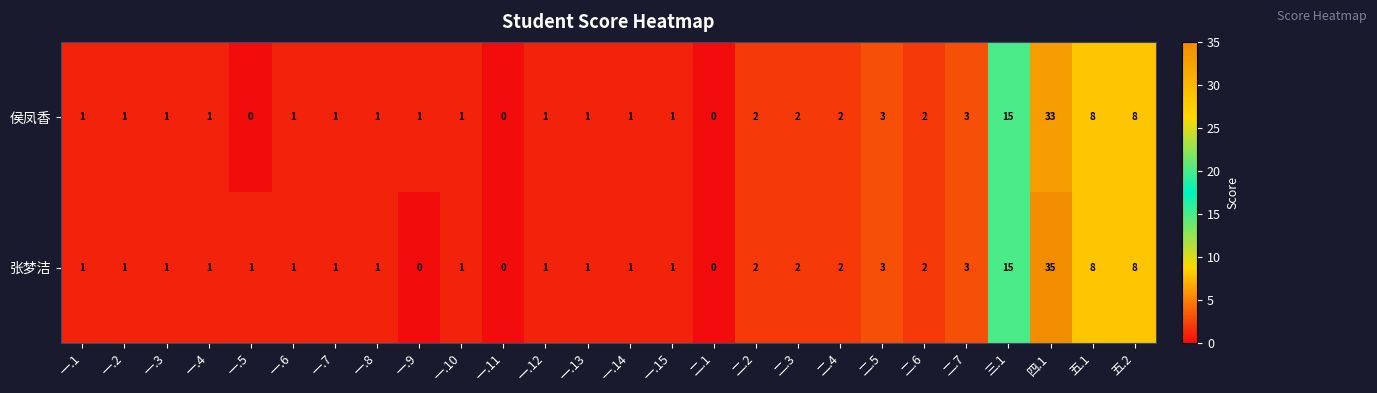

What is the difference between the maximum and minimum values in the 侯凤香 series?

33